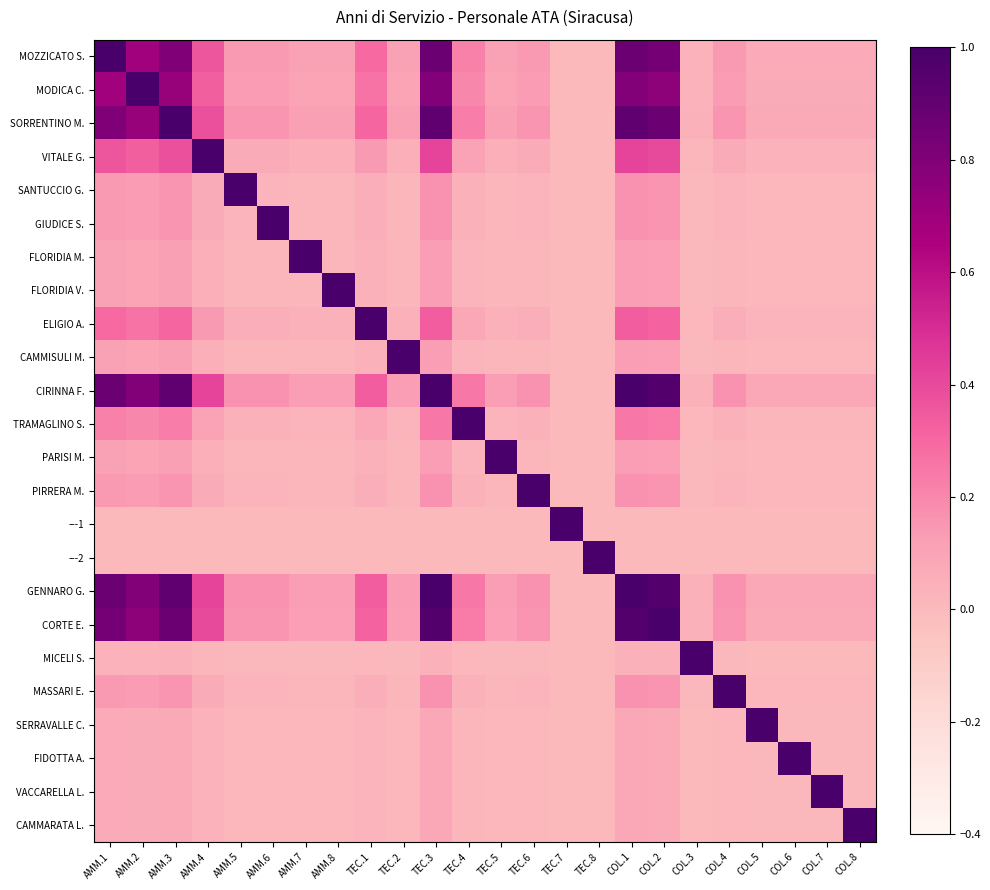

Which has a higher value, COL.2 or AMM.3?

COL.2